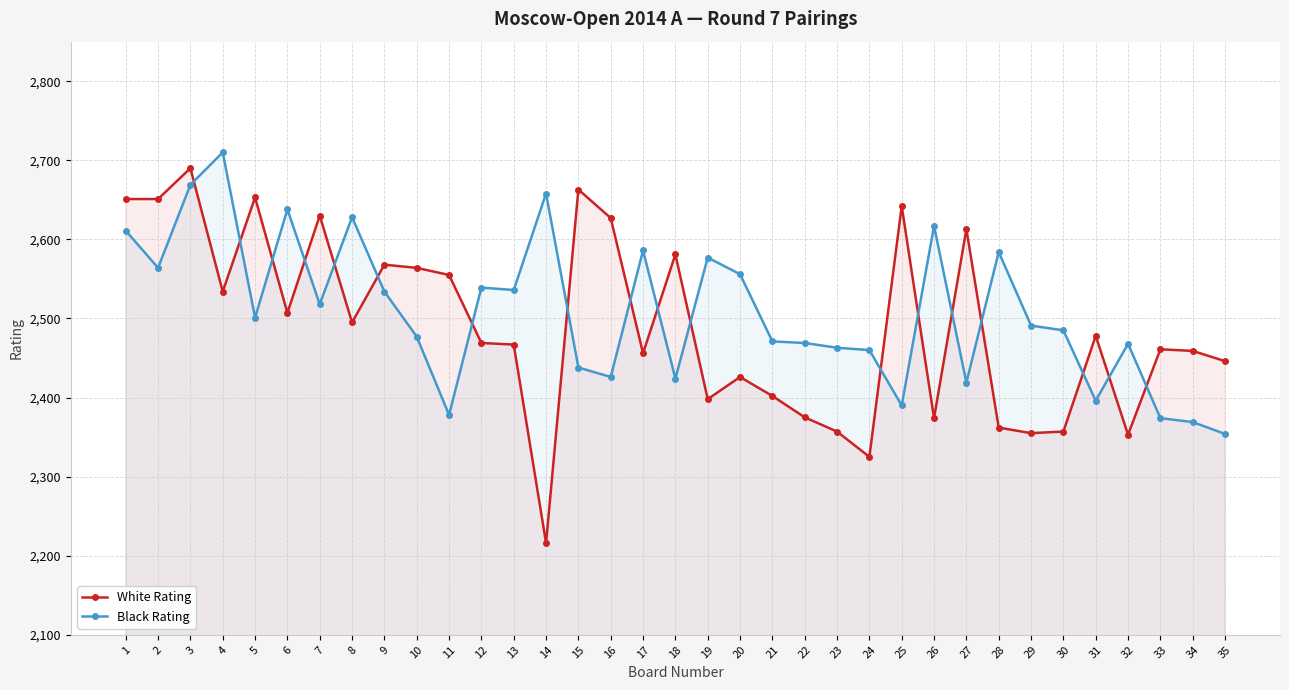

What is the difference between the second highest and second lowest values in the Black Rating series?

300